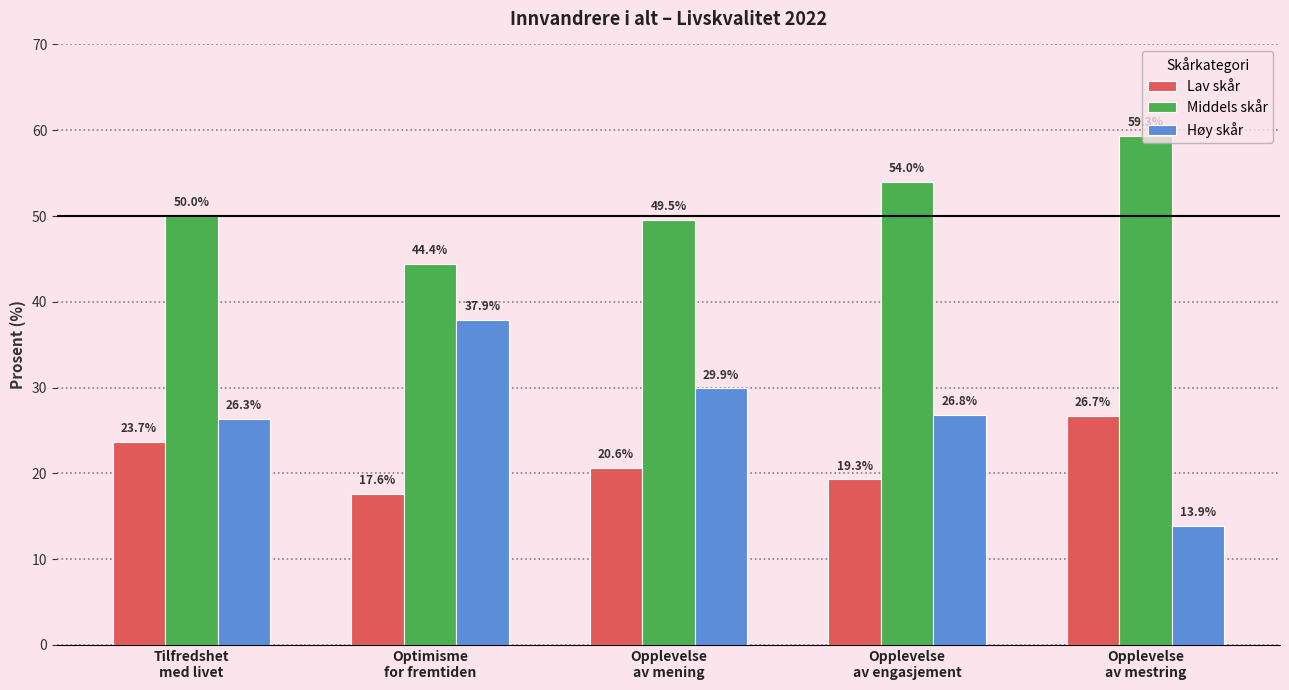

What is the difference between the maximum and minimum values in the Lav skår series?

9.1